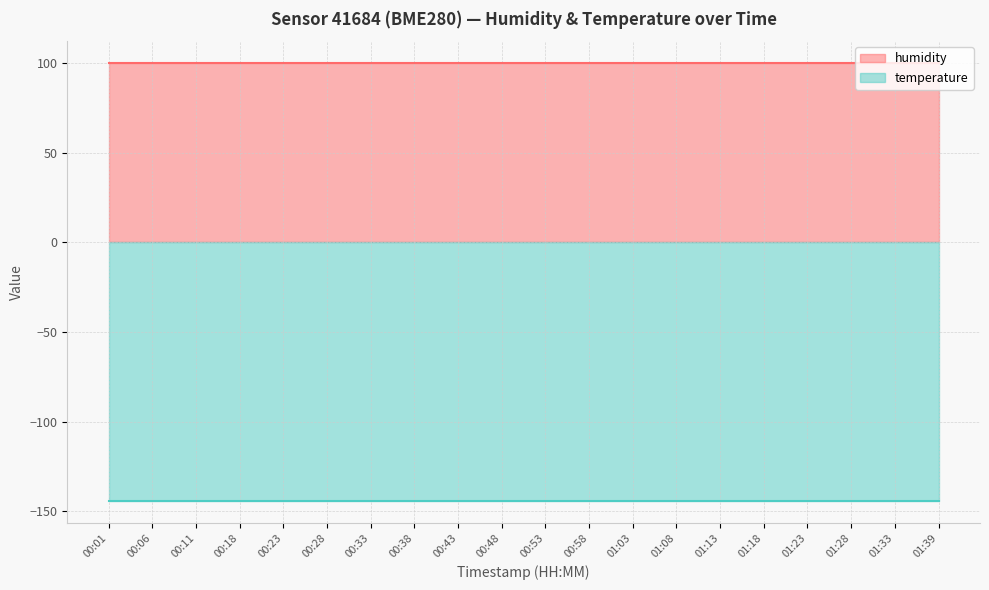

Reading right to left, list all the values displayed in this chart.

humidity: 100.0	100.0	100.0	100.0	100.0	100.0	100.0	100.0	100.0	100.0	100.0	100.0	100.0	100.0	100.0	100.0	100.0	100.0	100.0	100.0
temperature: -144.4	-144.4	-144.4	-144.4	-144.4	-144.4	-144.4	-144.4	-144.4	-144.4	-144.4	-144.4	-144.4	-144.4	-144.4	-144.4	-144.4	-144.4	-144.4	-144.4